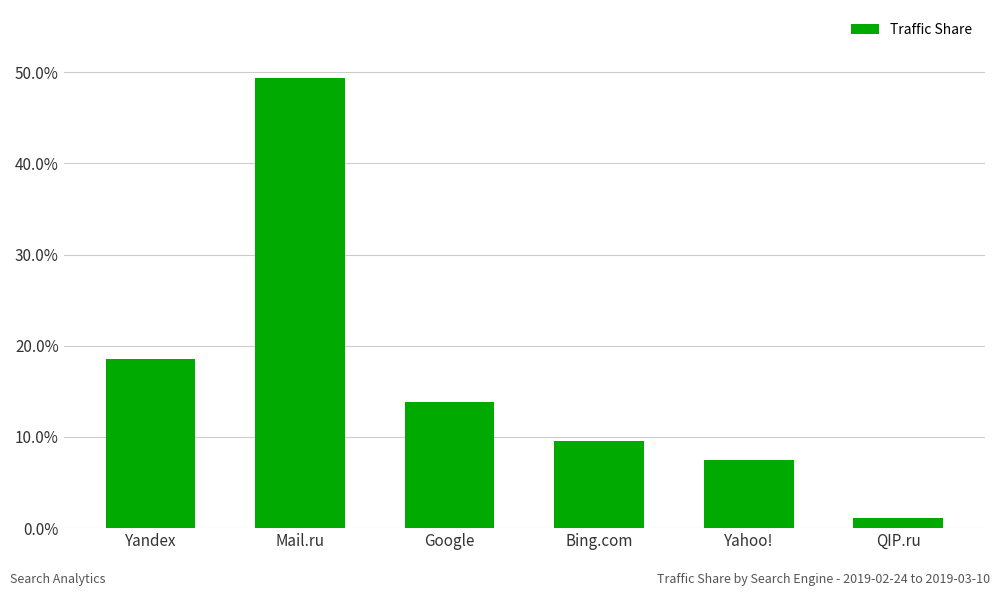

What is the sum of all values?

1.0